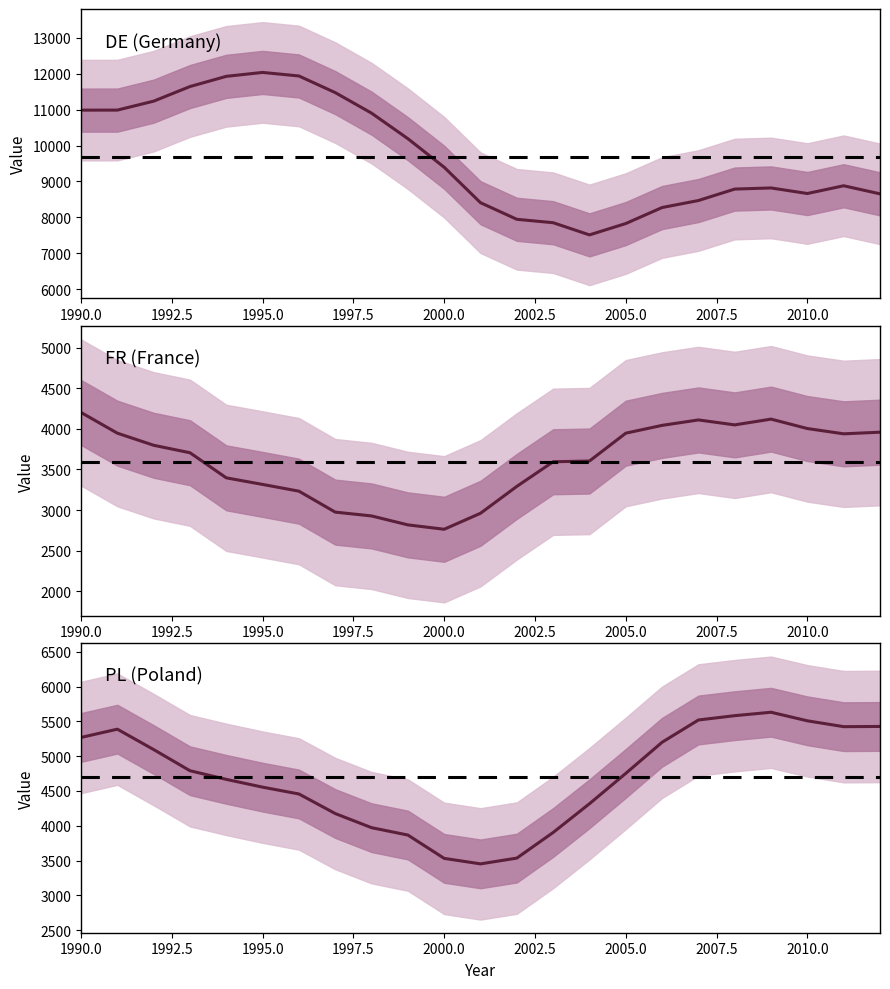

Is the value of FR (France) at 2000.0 greater than the value of DE (Germany) at 16?

No